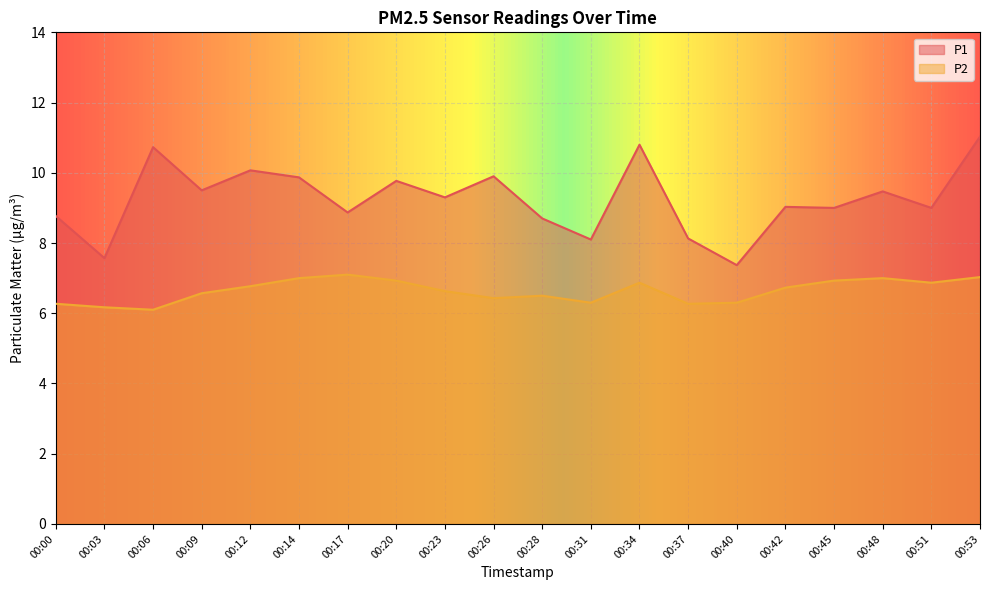

List the labels in order of P1 value, smallest first.

00:40, 00:03, 00:31, 00:37, 00:28, 00:00, 00:17, 00:45, 00:51, 00:42, 00:23, 00:48, 00:09, 00:20, 00:14, 00:26, 00:12, 00:06, 00:34, 00:53